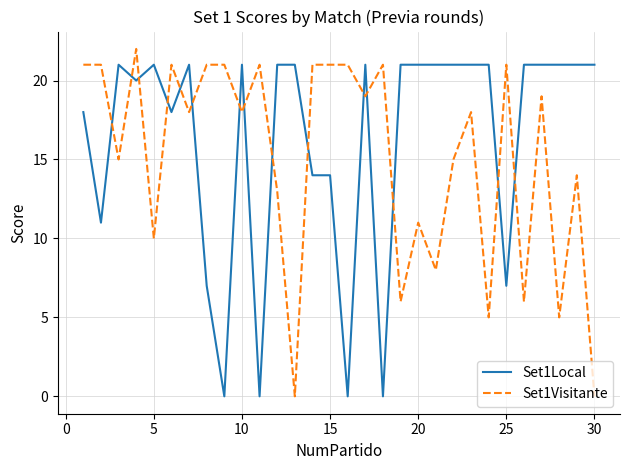

What is the average value of the Set1Local series?

16